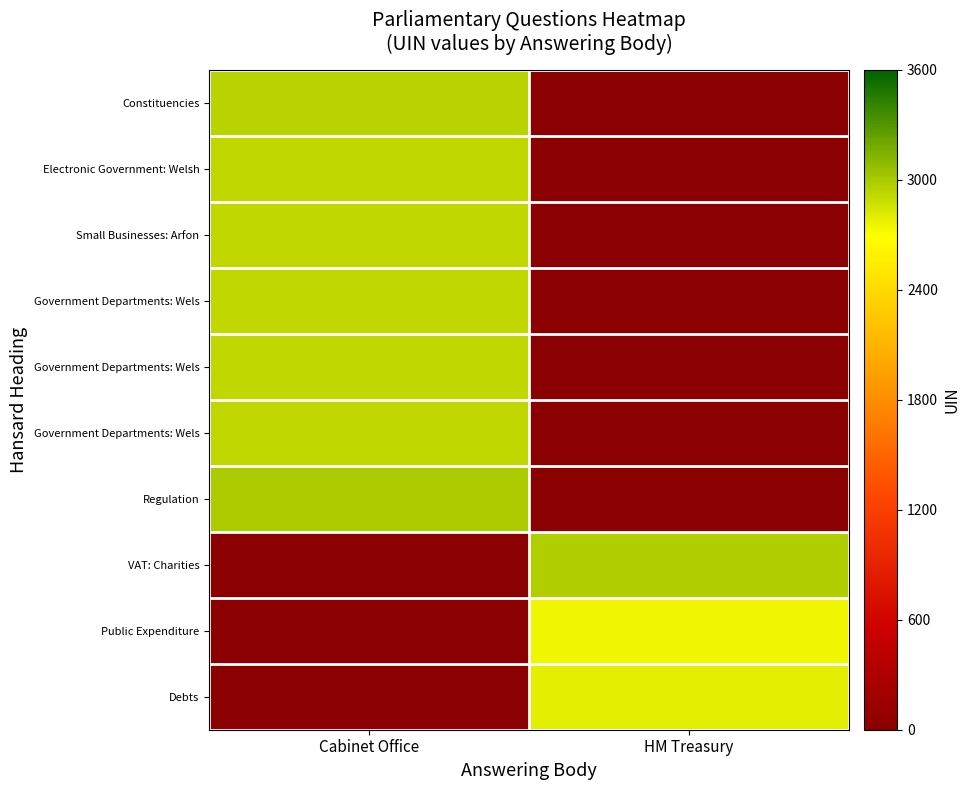

At which category does the chart reach its minimum across all series?

HM Treasury